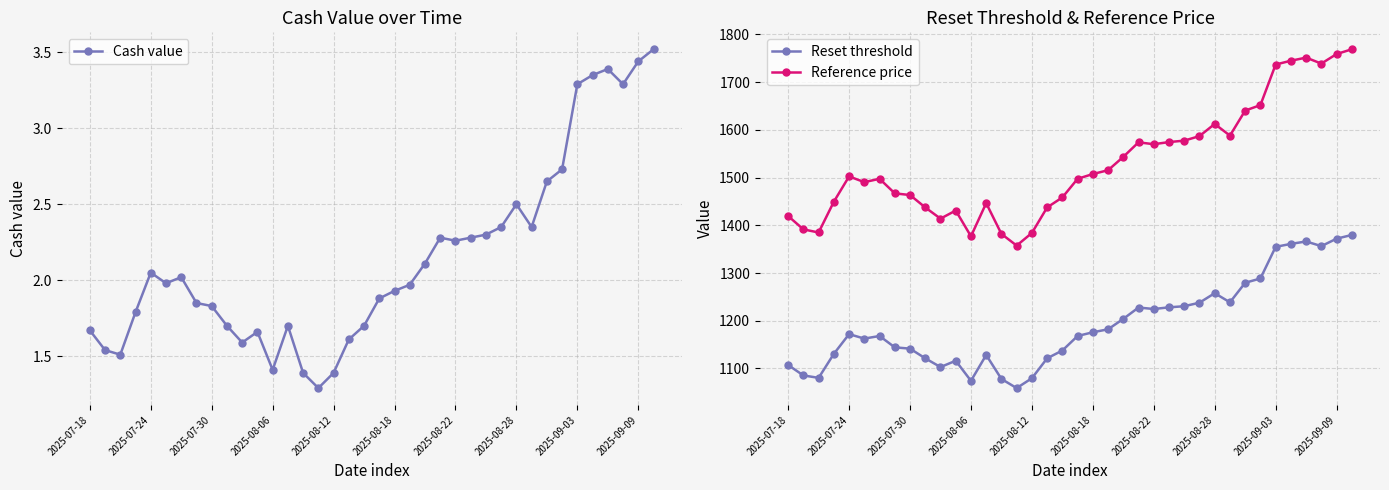

What is the difference between the second highest and minimum values in the Reset threshold series?

313.2